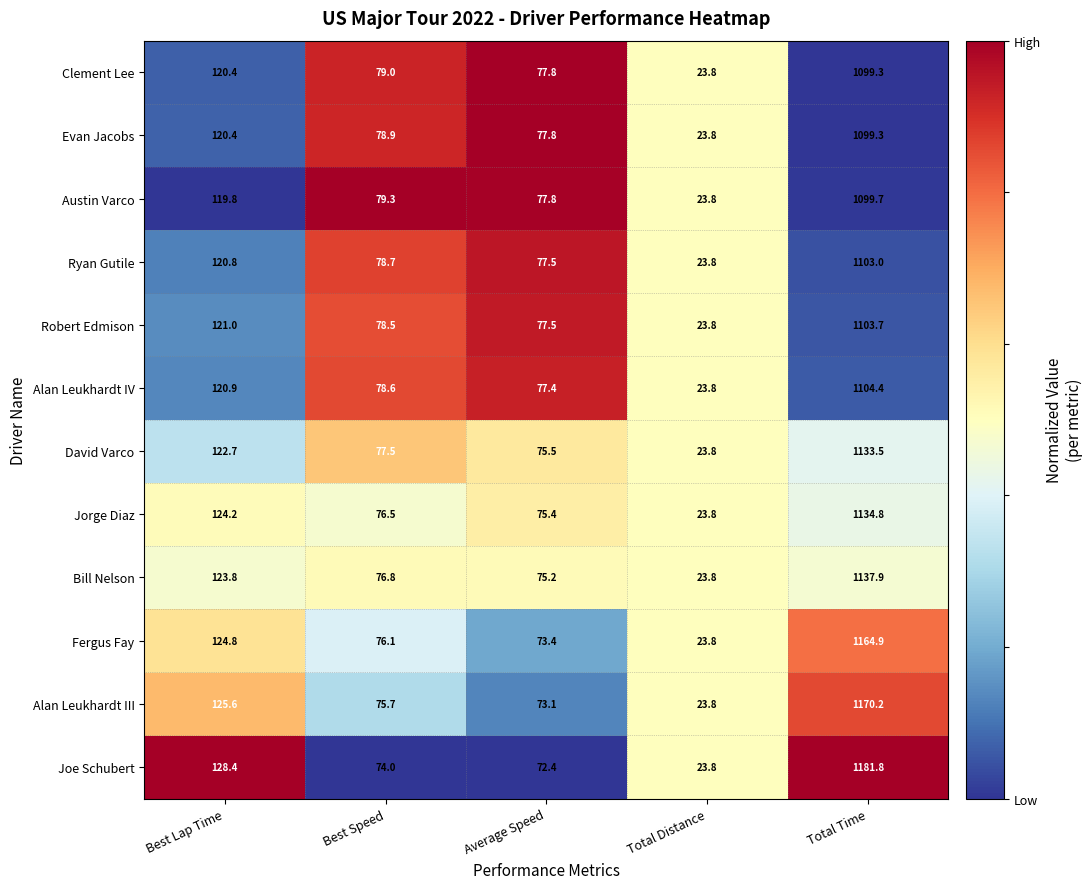

At Best Speed, list the series in order from smallest to largest.

Joe Schubert, Alan Leukhardt III, Fergus Fay, Jorge Diaz, Bill Nelson, David Varco, Robert Edmison, Alan Leukhardt IV, Ryan Gutile, Evan Jacobs, Clement Lee, Austin Varco